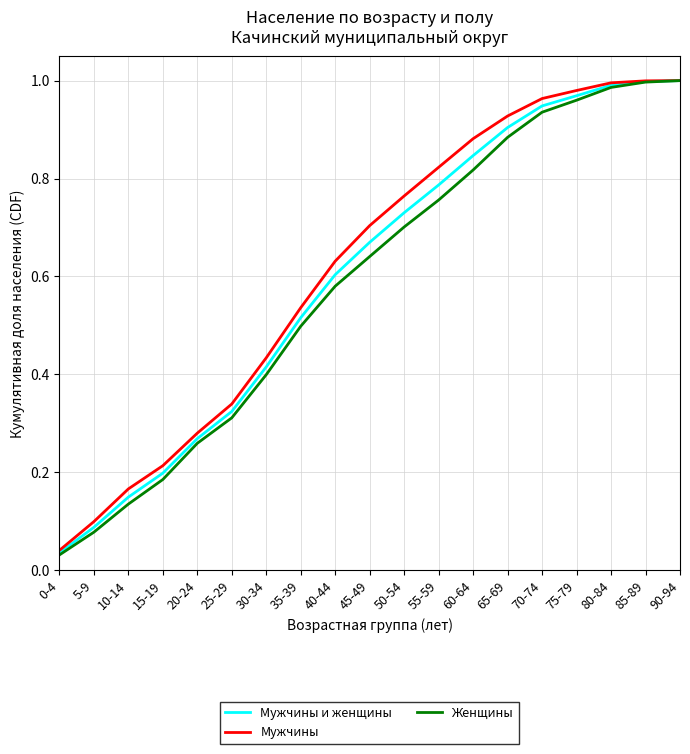

Which series has the widest spread of values?

Женщины